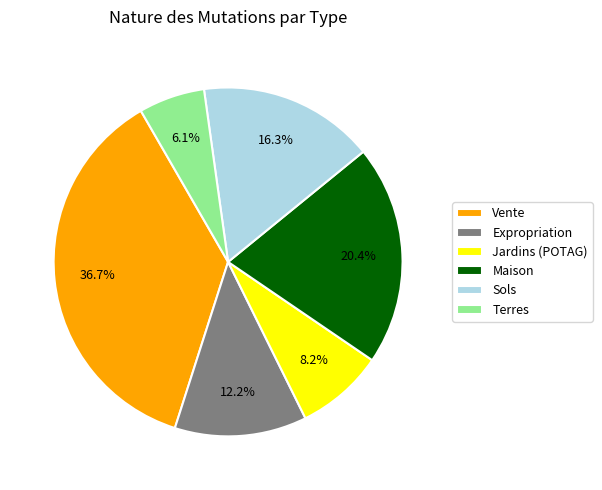

Which slice is the smallest?

Terres